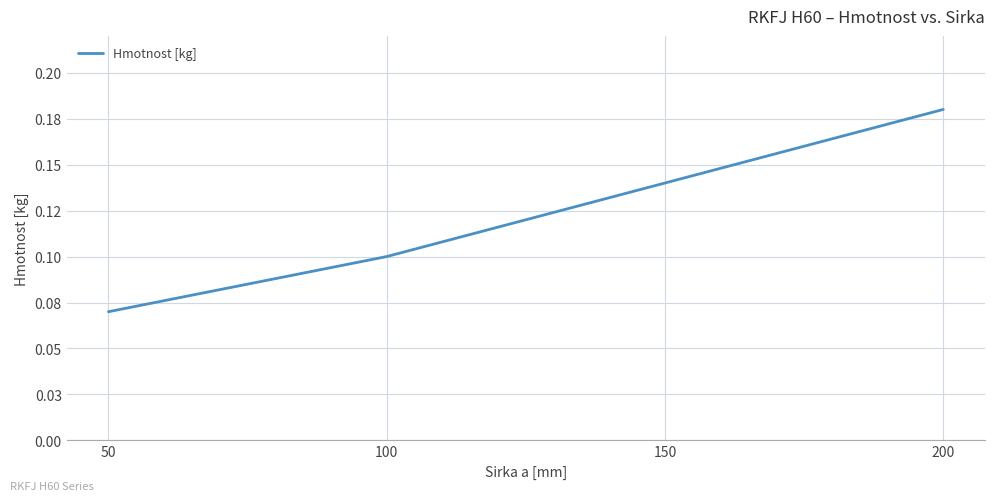

Does the chart display data point markers on the line(s)?

No